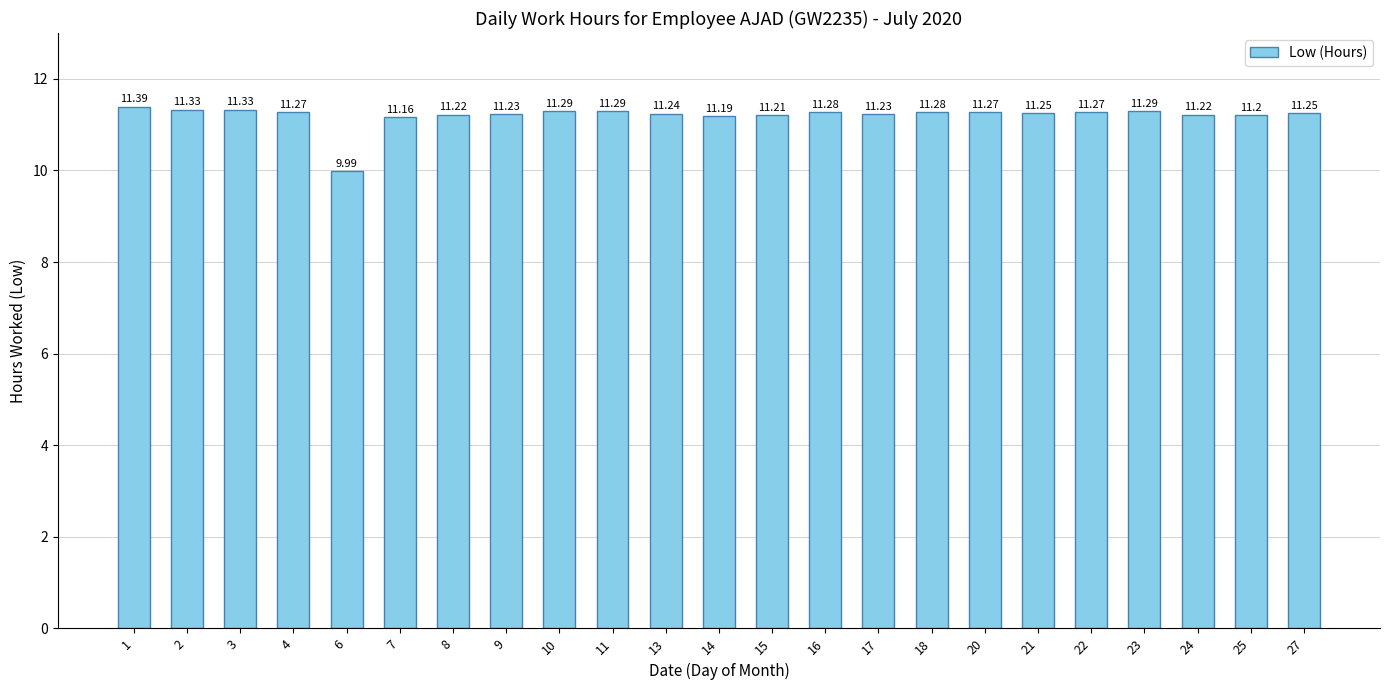

What is the average value?

11.2